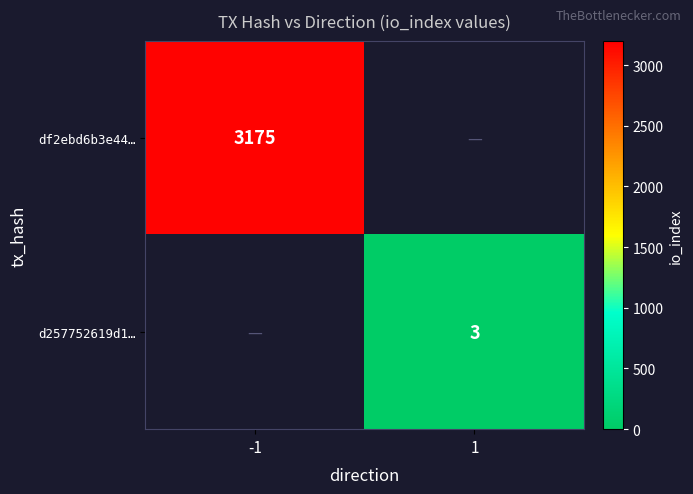

What is the maximum value shown in the chart?

3175.0